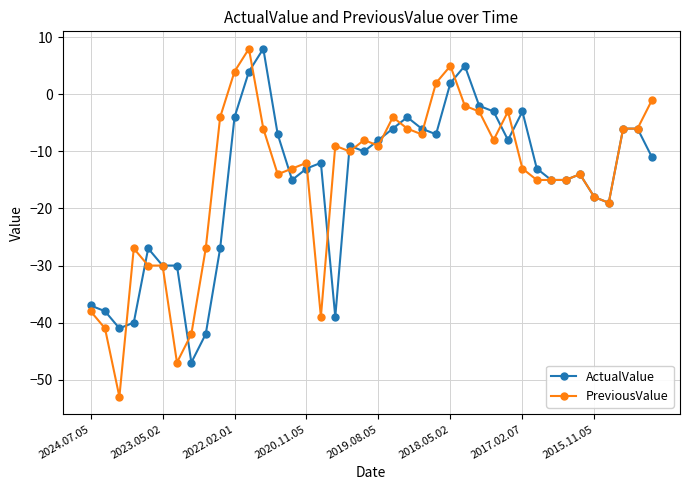

What is the difference between the maximum and minimum values in the ActualValue series?

55